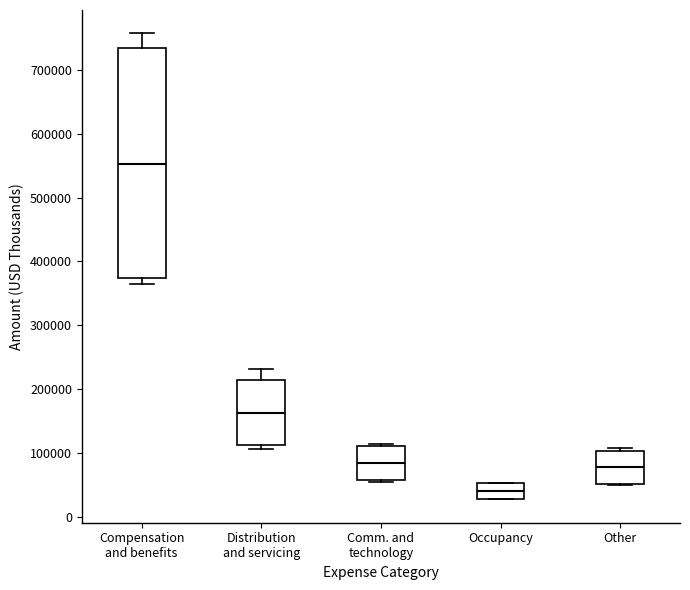

Which box has the lowest median line?

Occupancy